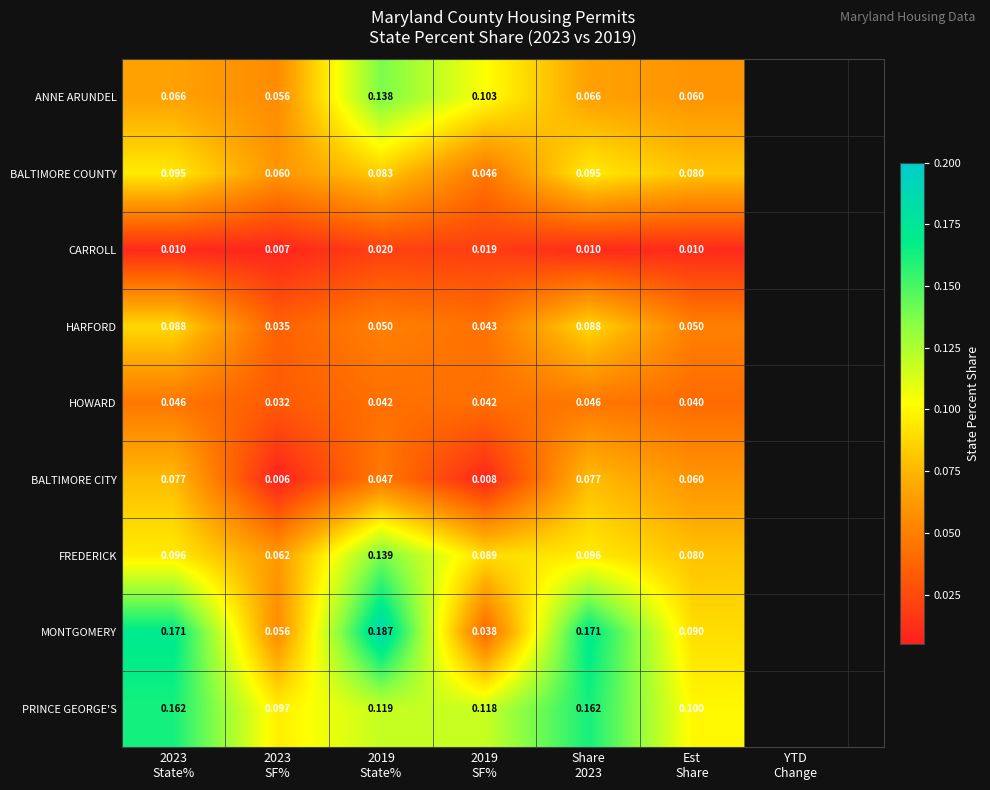

List the series in order of their peak value, highest first.

MONTGOMERY, PRINCE GEORGE'S, FREDERICK, ANNE ARUNDEL, BALTIMORE COUNTY, HARFORD, BALTIMORE CITY, HOWARD, CARROLL